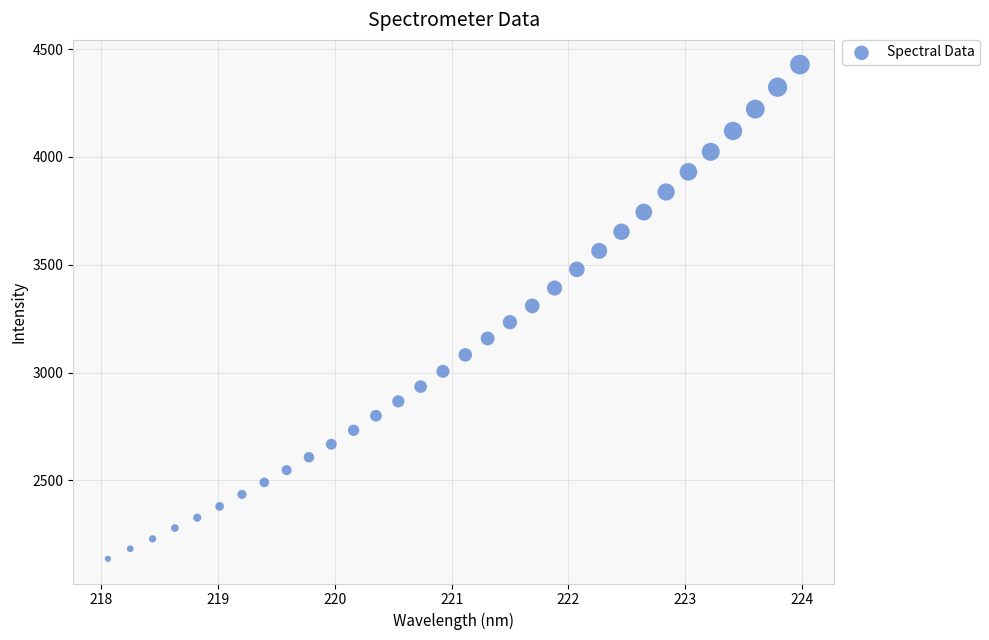

What is the range of Y values (max minus min)?

2291.5